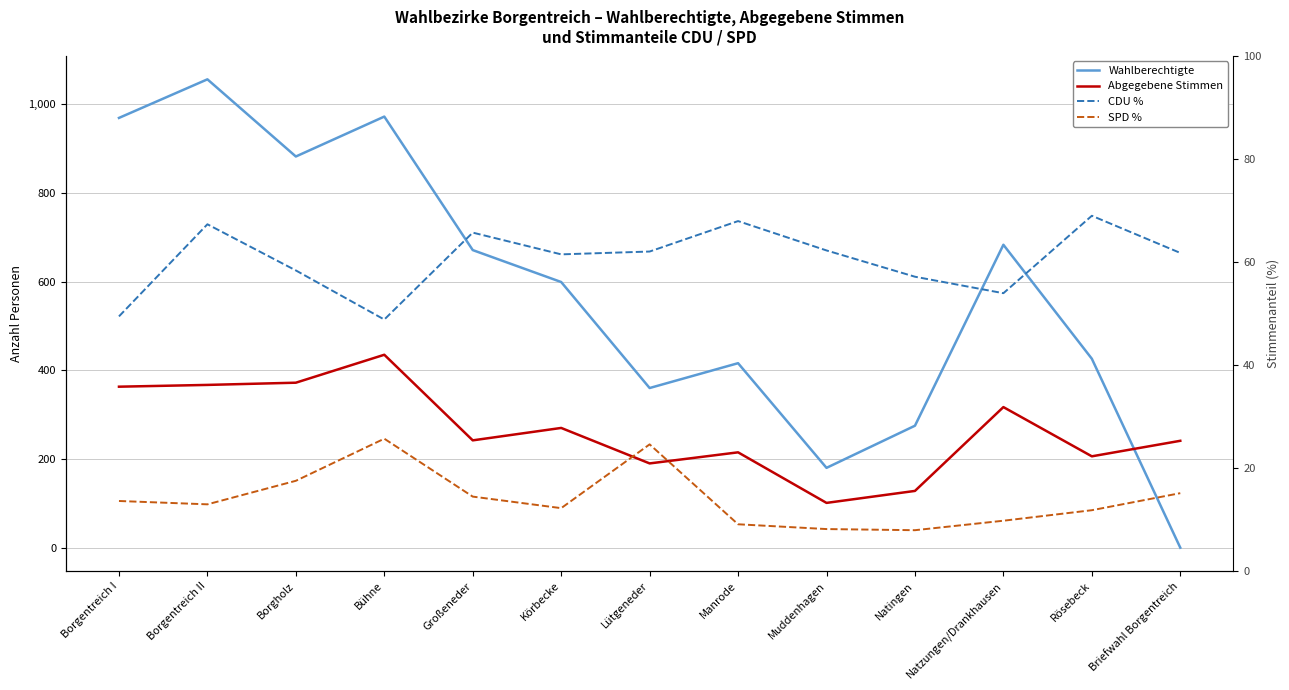

What are all the series names shown in the legend?

Wahlberechtigte, Abgegebene Stimmen, CDU %, SPD %